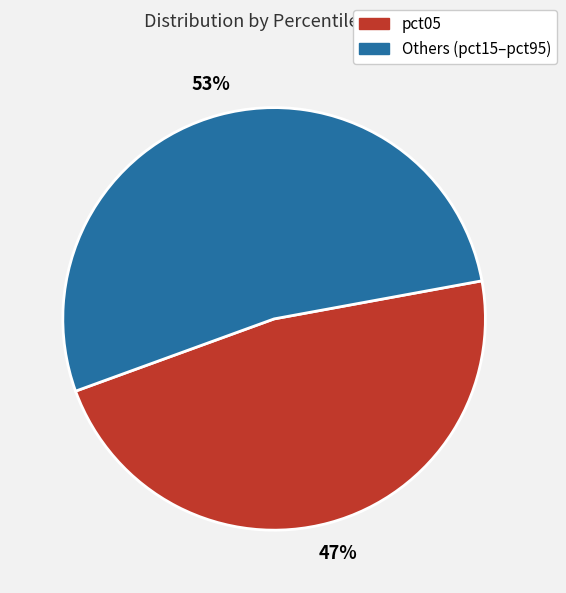

To the nearest percent, what is the average slice percentage?

50%